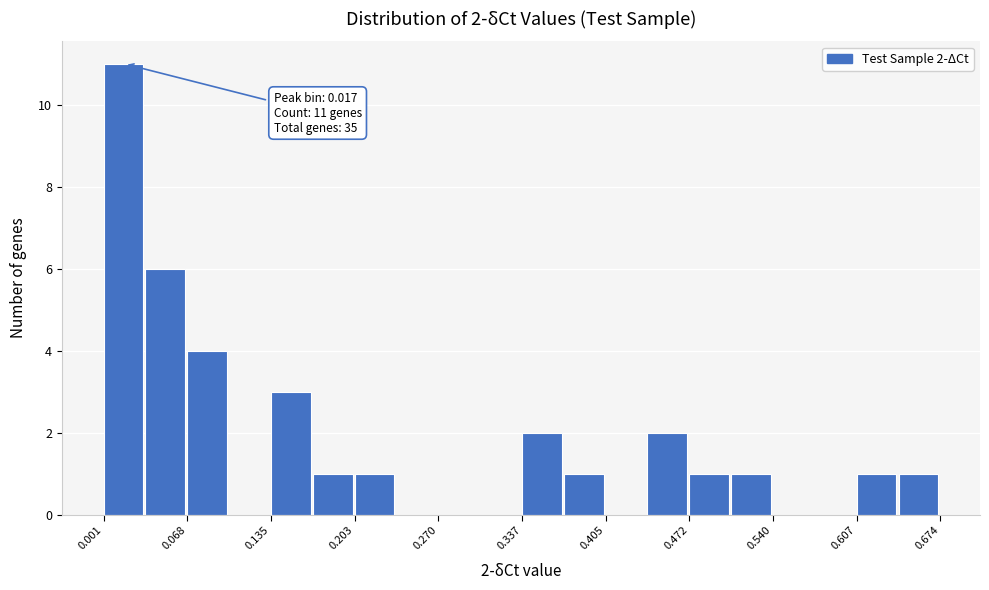

Around what value on the x-axis is the tallest bar? Give the approximate position of its centre, as read against the axis.

0.02